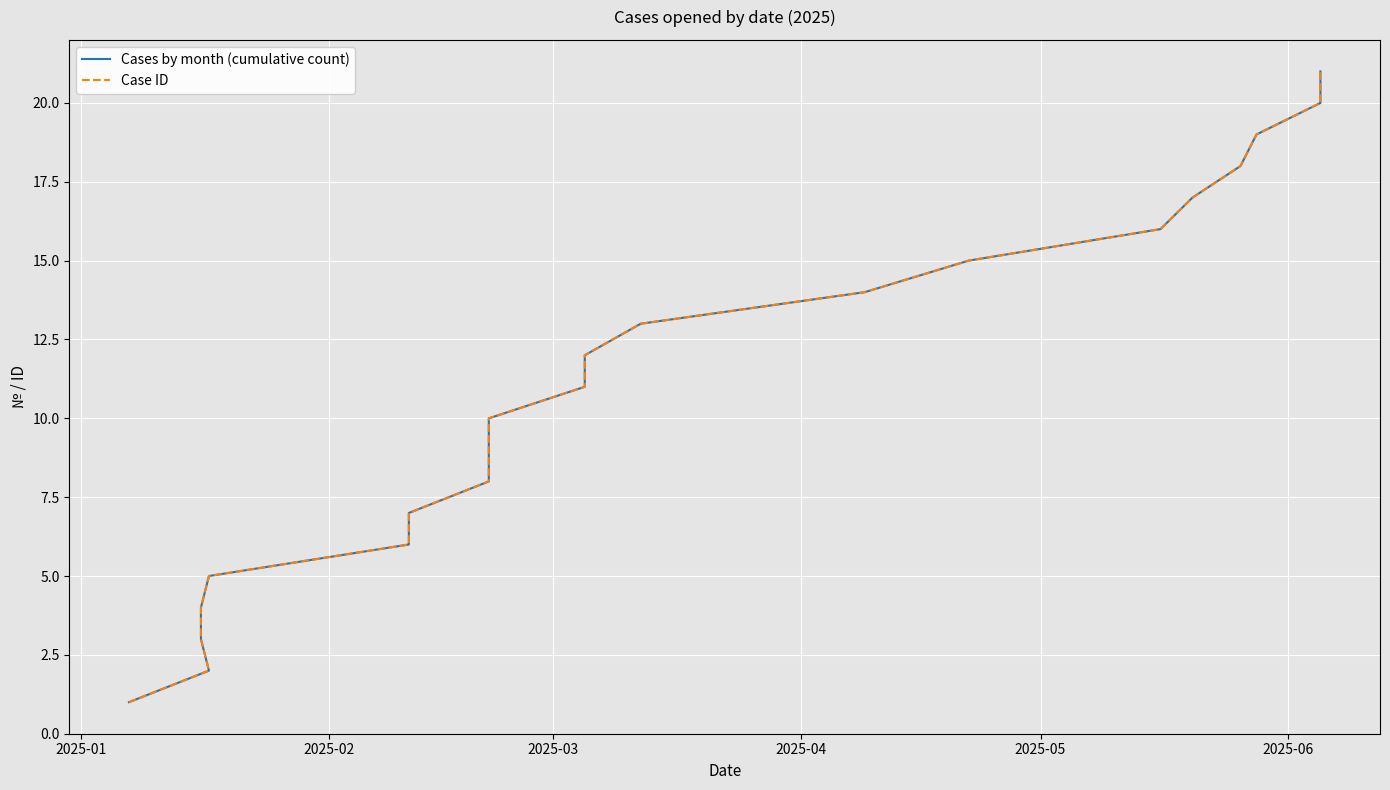

Reading left to right, list all the values displayed in this chart.

Cases by month (cumulative count): 1	2	3	4	5	6	7	8	9	10	11	12	13	14	15	16	17	18	19	20	21
Case ID: 1	2	3	4	5	6	7	8	9	10	11	12	13	14	15	16	17	18	19	20	21